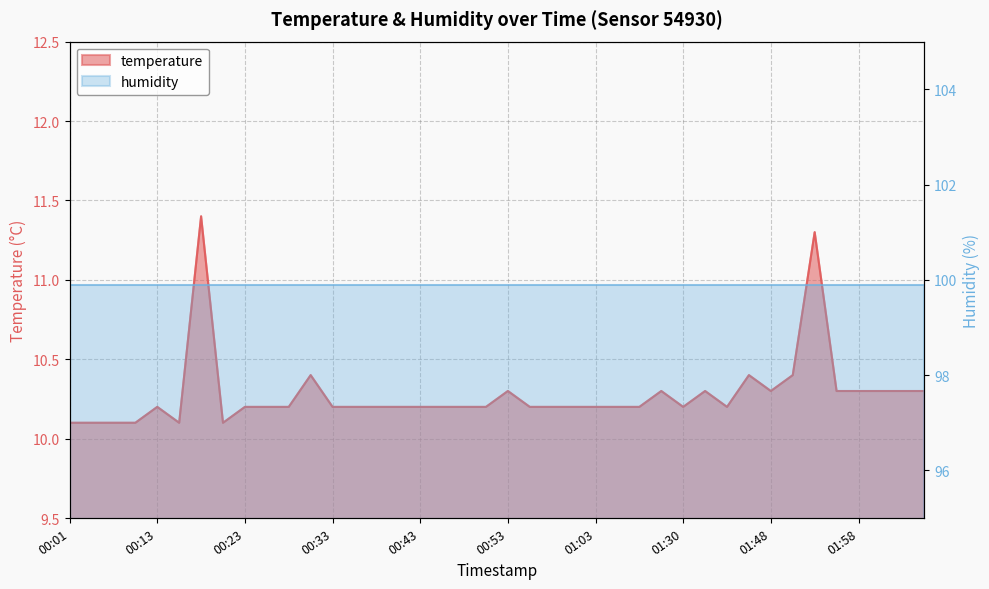

Does the chart display data point markers on the line(s)?

No